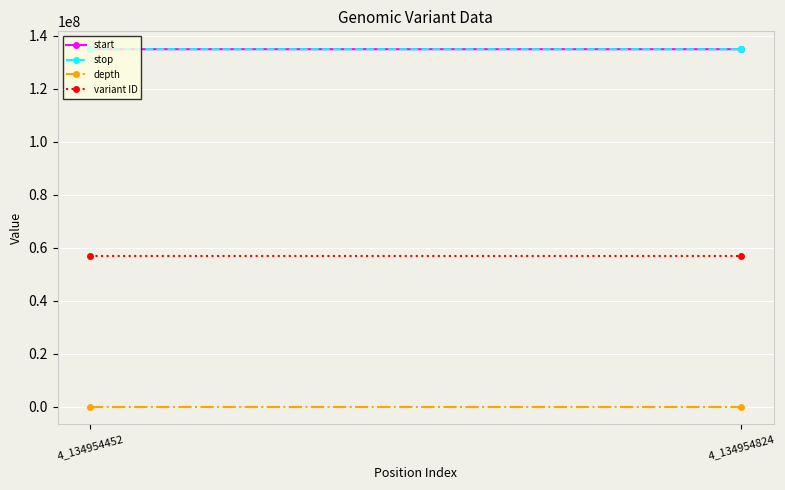

What is the highest value of the start series?

134954824